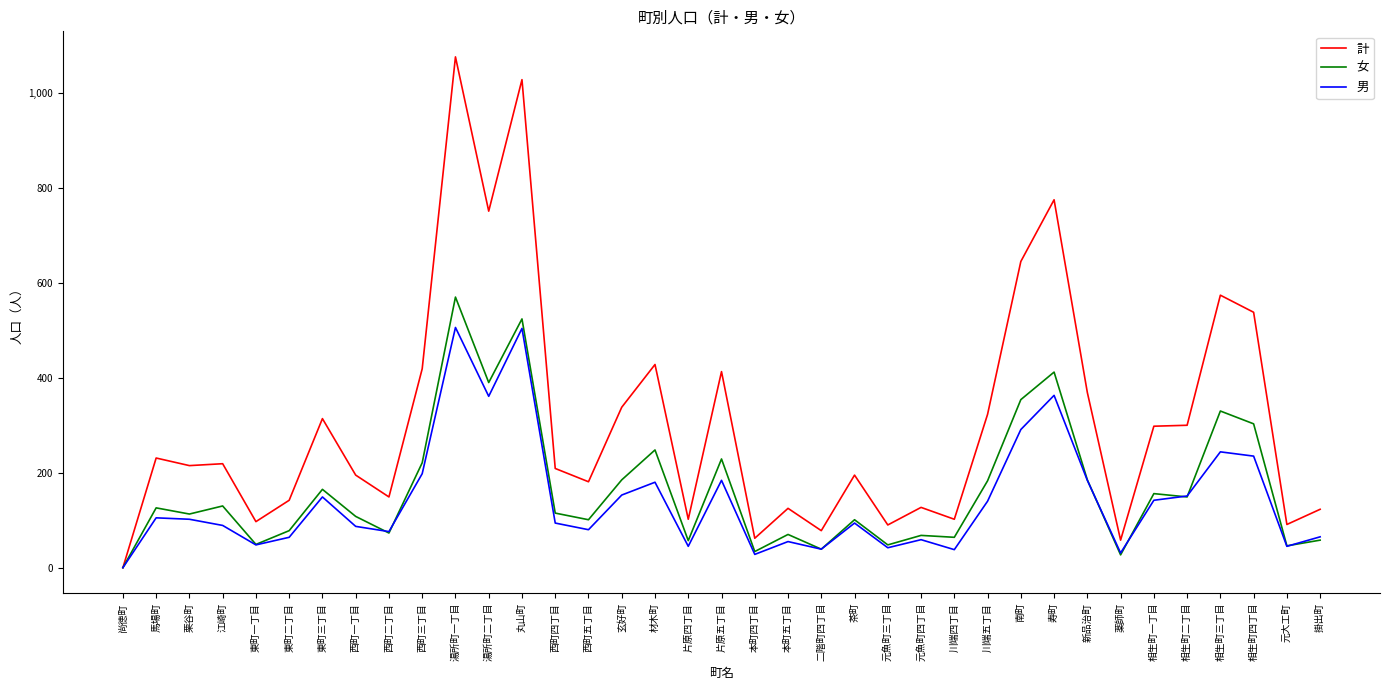

Read the 男 value at 新品治町.

184